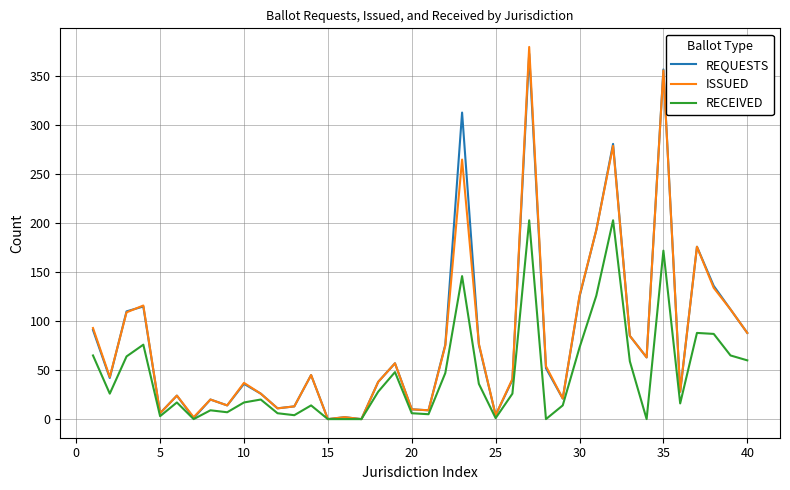

Which series has the largest range (max minus min)?

ISSUED